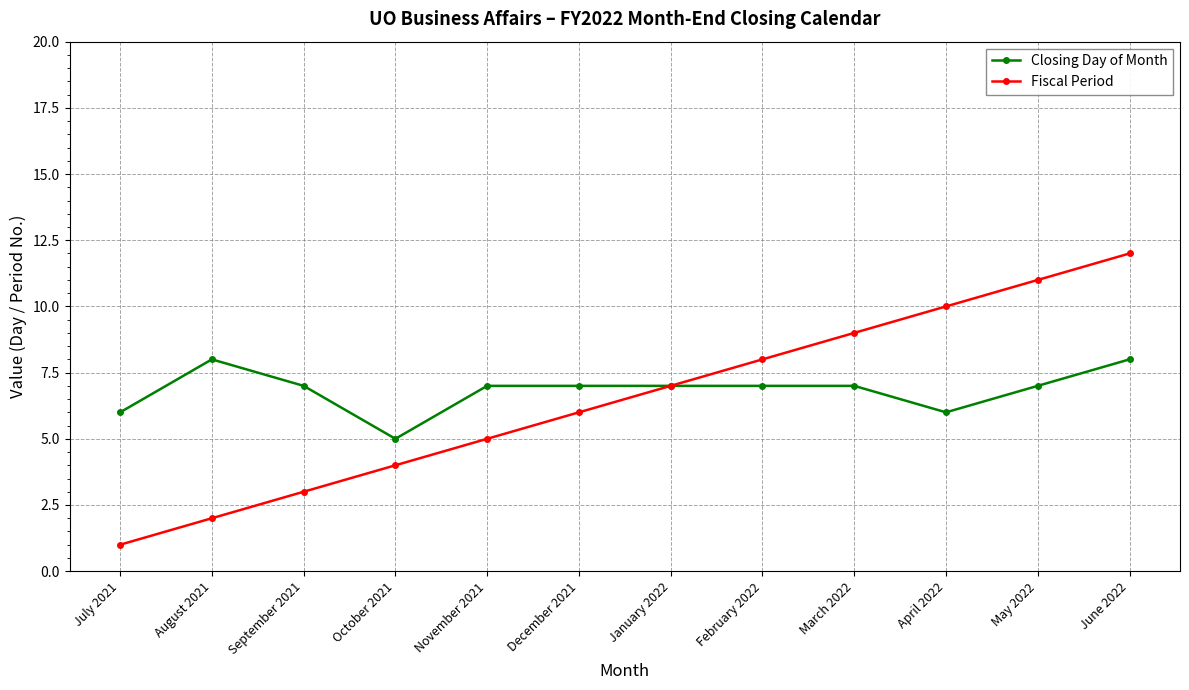

True or false: Closing Day of Month has a value of 3 at March 2022.

False